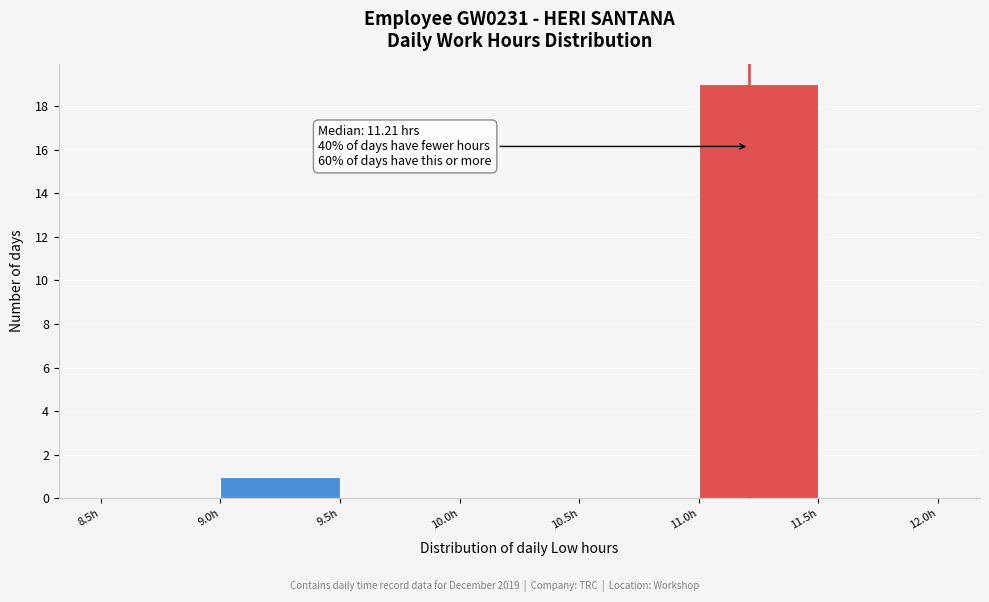

Over which range of the x-axis is the bar tallest?

11.0 to 11.5